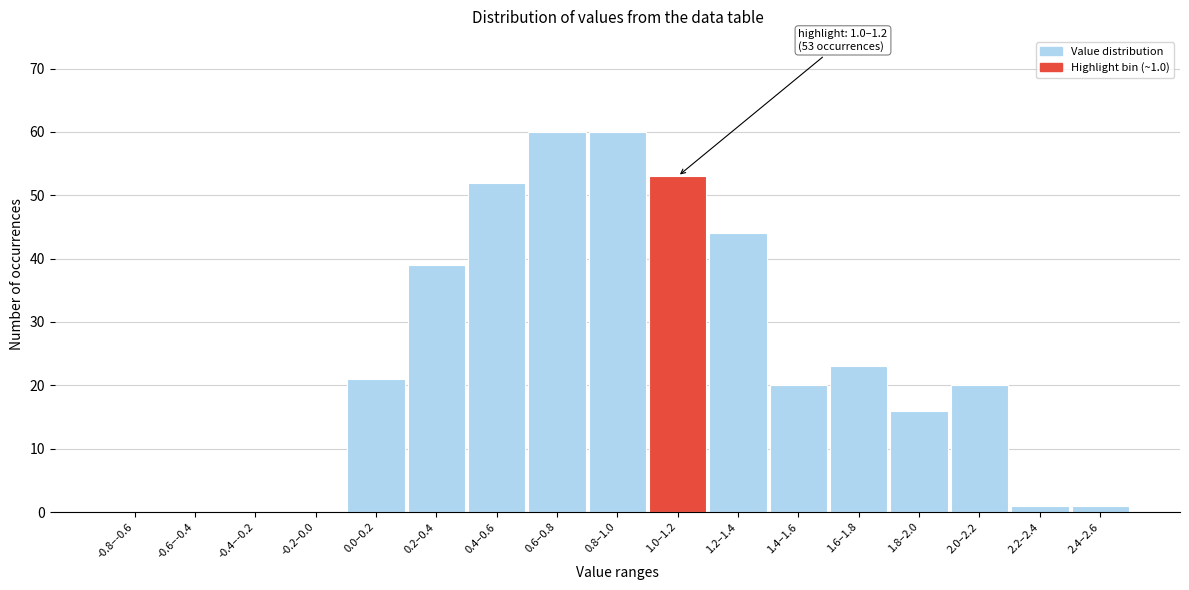

Reading left to right, transcribe all the data shown in this chart.

-0.8–-0.6=0	-0.6–-0.4=0	-0.4–-0.2=0	-0.2–0.0=0	0.0–0.2=21	0.2–0.4=39	0.4–0.6=52	0.6–0.8=60	0.8–1.0=60	1.0–1.2=53	1.2–1.4=44	1.4–1.6=20	1.6–1.8=23	1.8–2.0=16	2.0–2.2=20	2.2–2.4=1	2.4–2.6=1